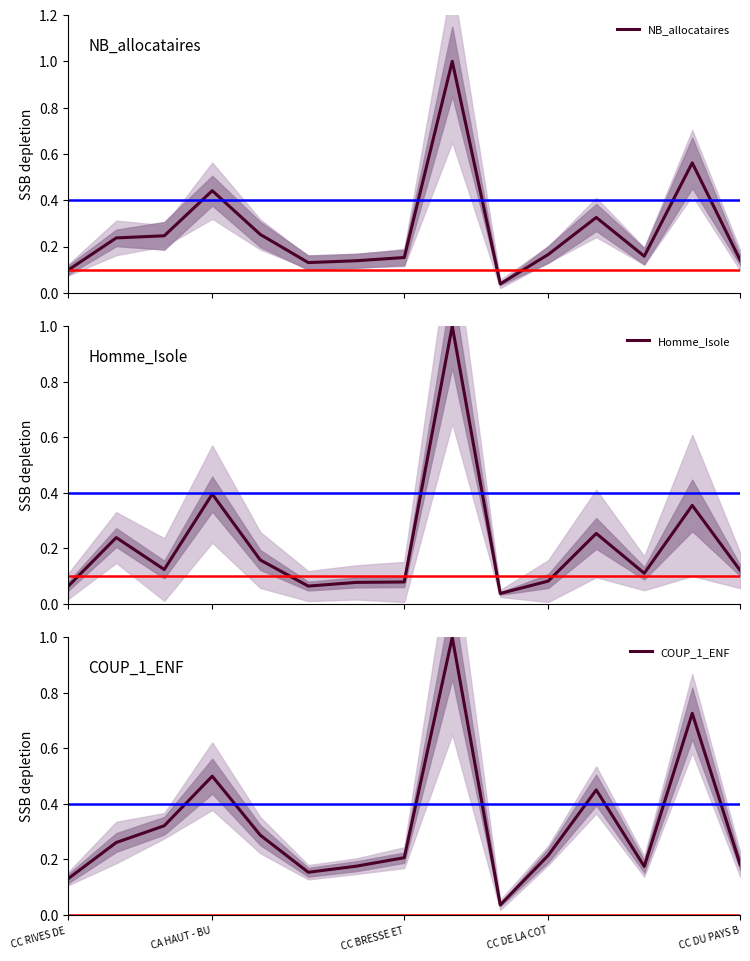

What is the approximate value of NB_allocataires at 11?

0.3